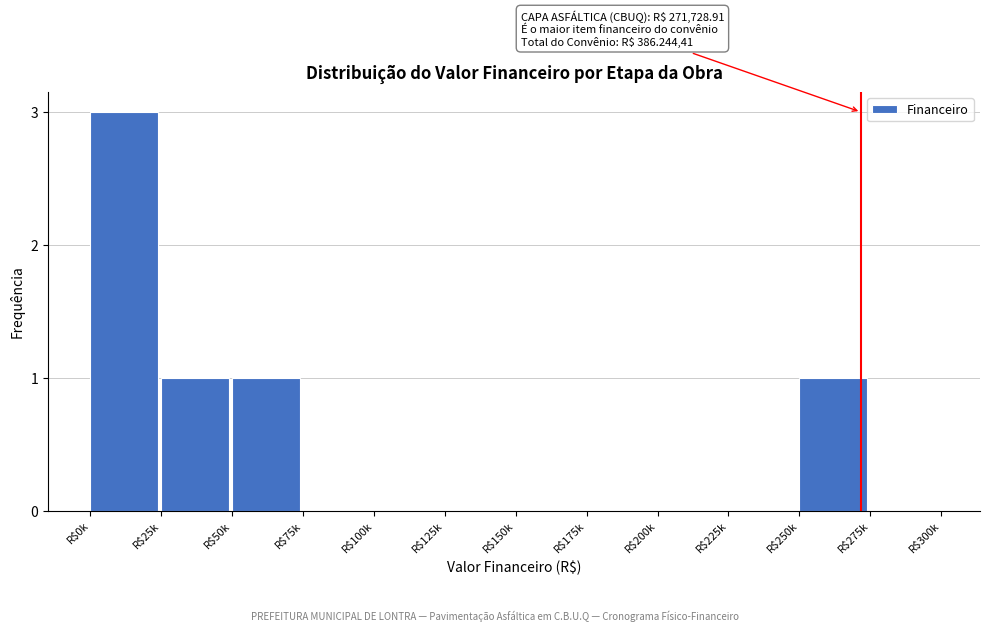

What is the maximum value shown in the chart?

3